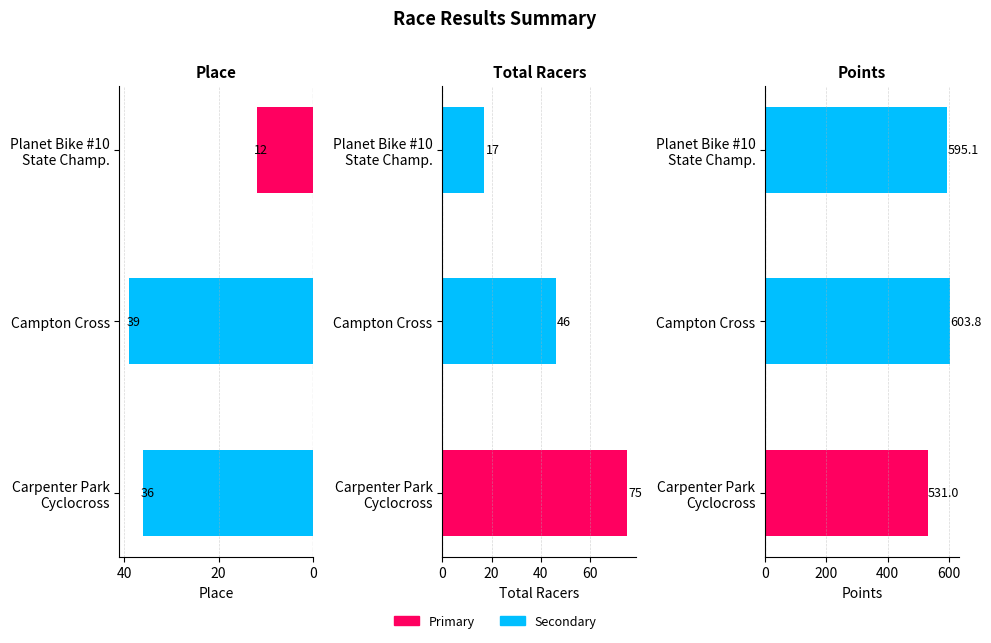

What is the difference between the highest and lowest values at Campton Cross?

564.8